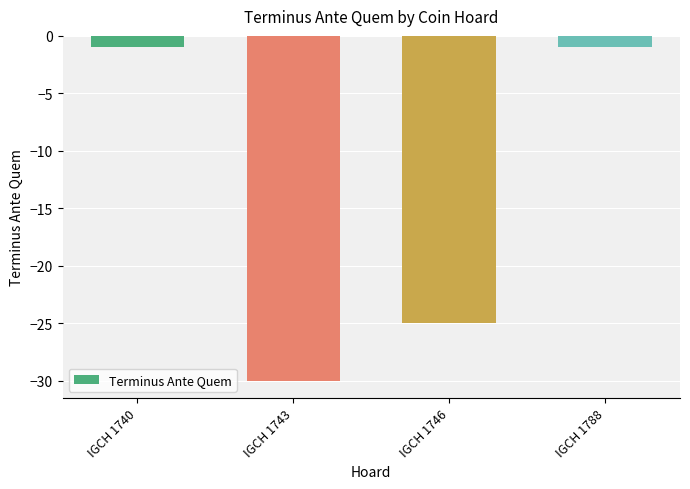

What is the difference between the second highest and minimum values?

29